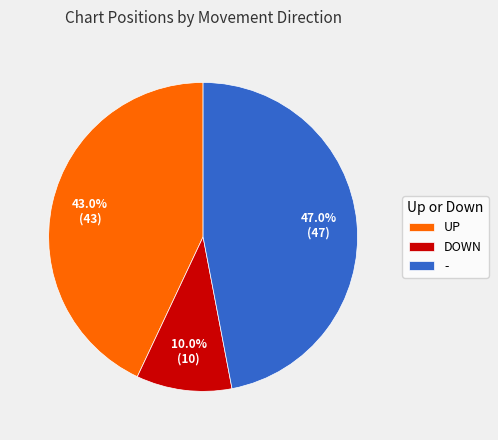

How many slices are in this pie chart?

3